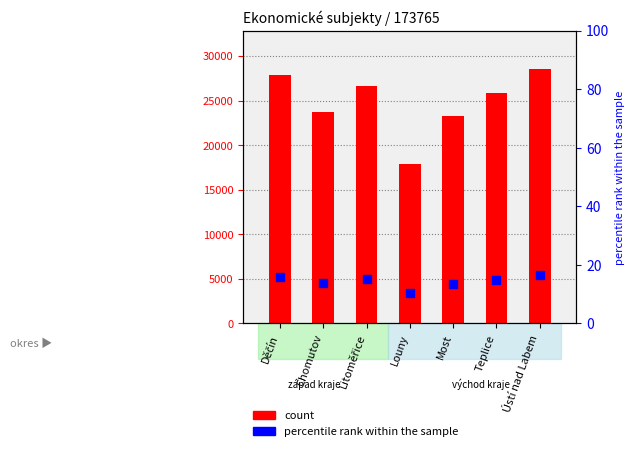

Is the value of percentile rank within the sample at Litoměřice greater than the value of count at Teplice?

No